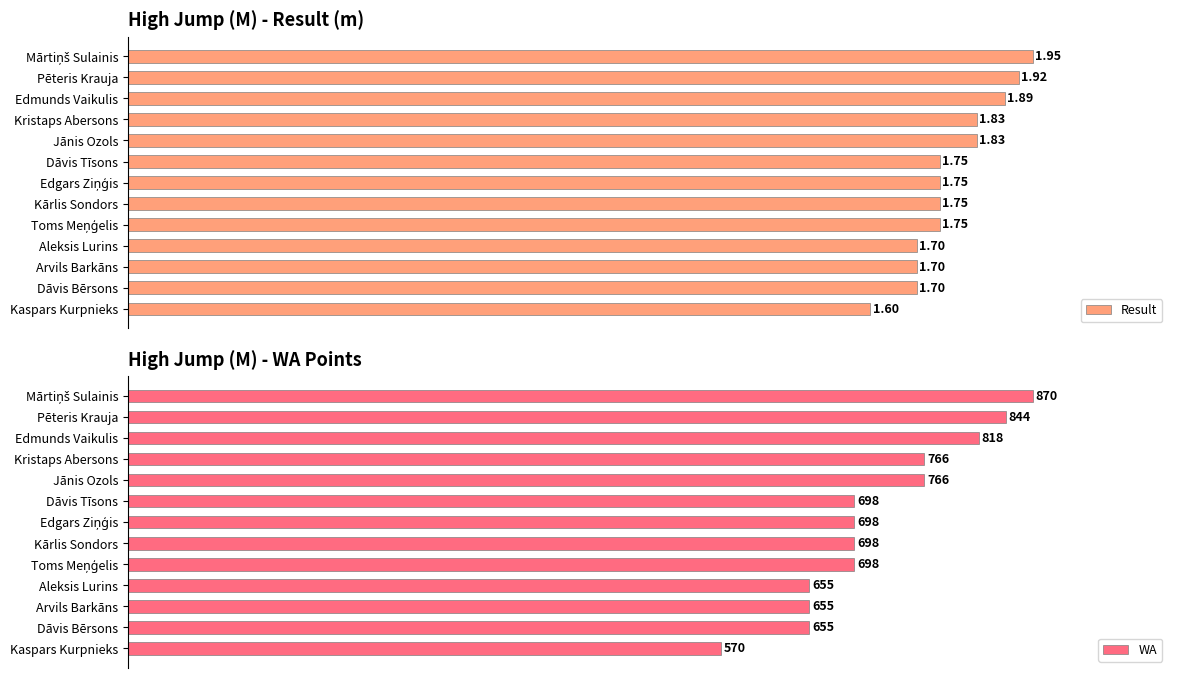

Which series has the largest total across all categories?

WA